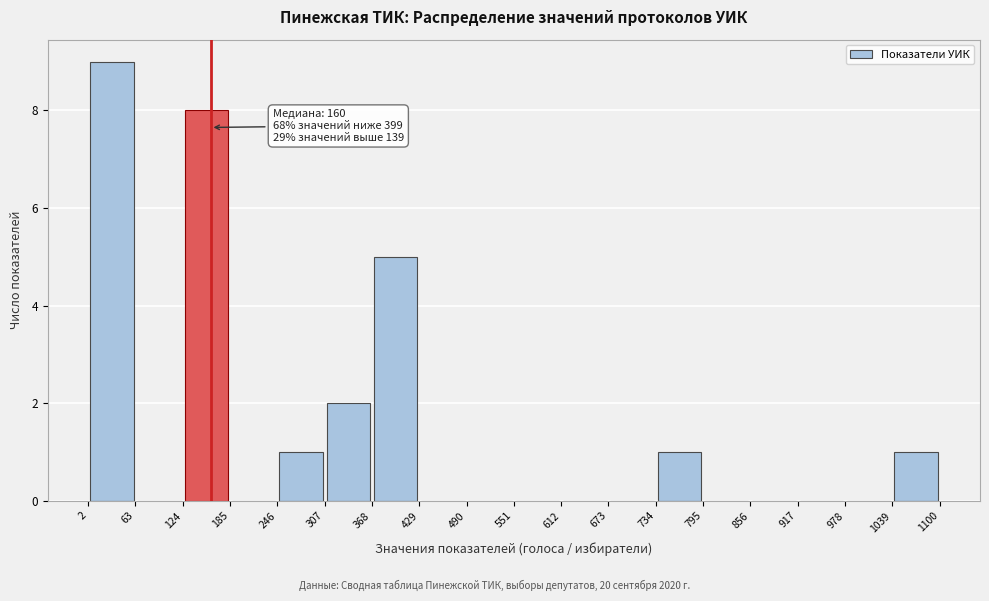

Which range on the x-axis has the tallest bar?

2 to 63